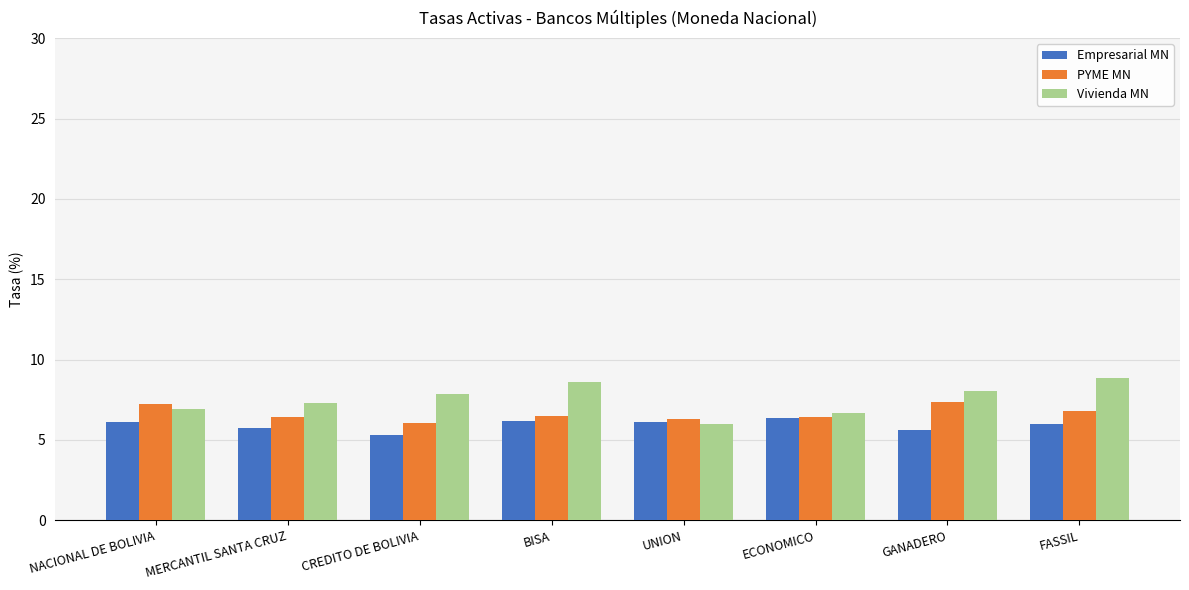

What is the minimum value shown in the chart?

5.3